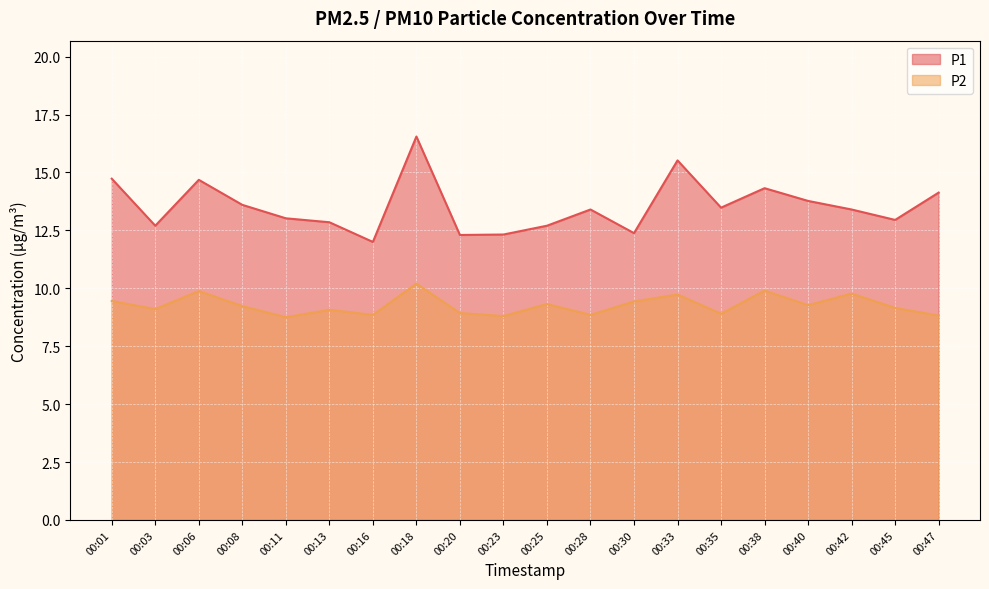

List the labels in order of P1 value, smallest first.

00:16, 00:20, 00:23, 00:30, 00:03, 00:25, 00:13, 00:45, 00:11, 00:28, 00:42, 00:35, 00:08, 00:40, 00:47, 00:38, 00:06, 00:01, 00:33, 00:18